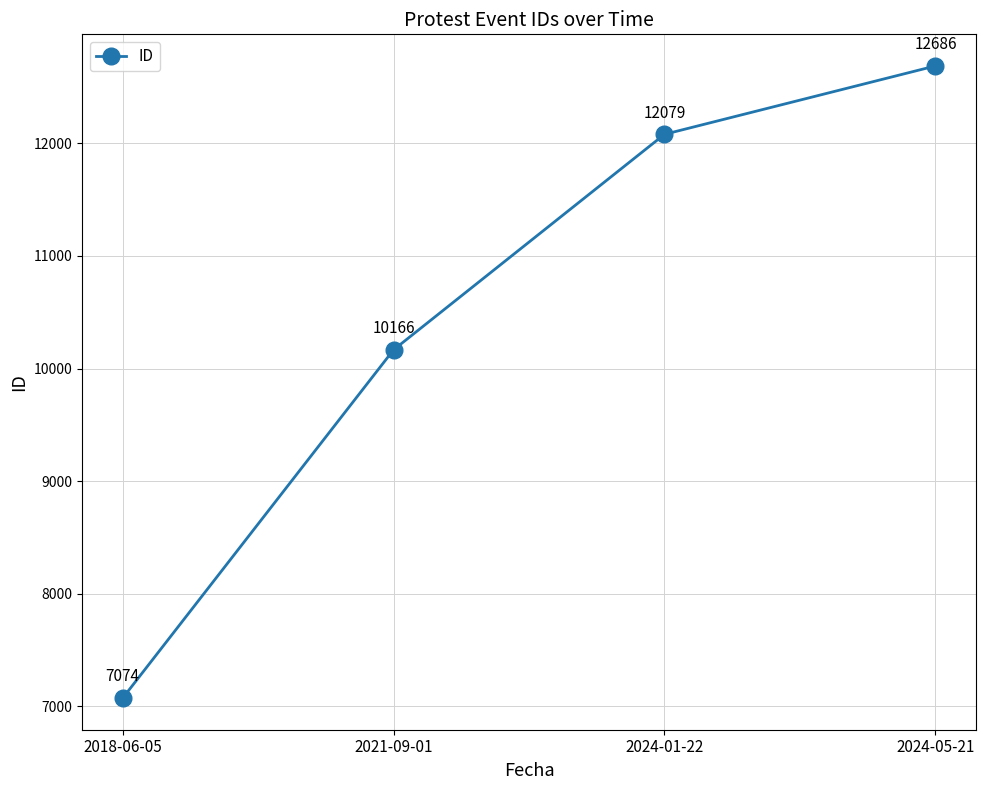

How many categories are shown in the chart?

4